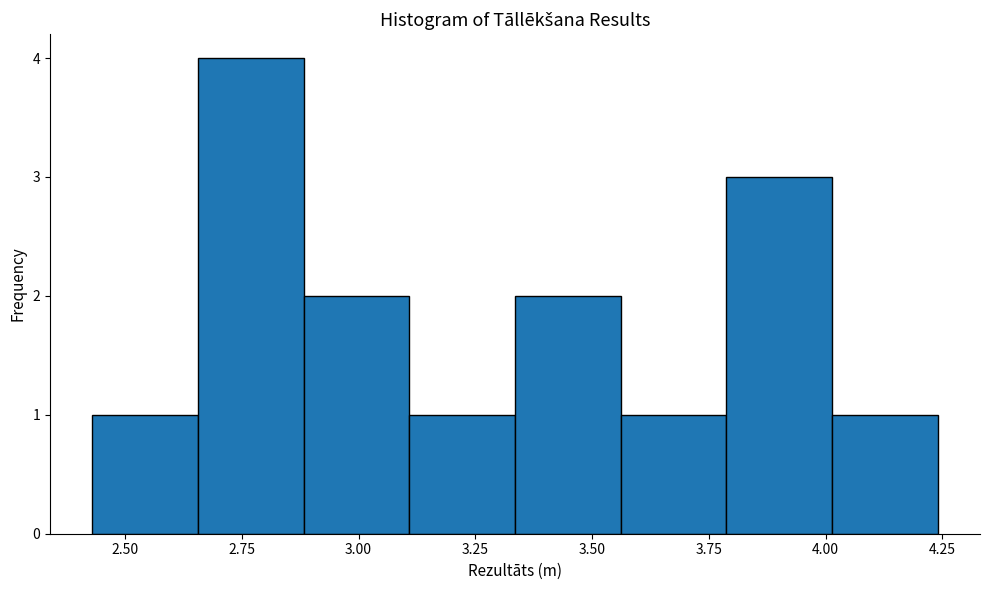

Reading left to right, list every bar in this chart as the range it spans on the x-axis followed by its height. Neither the bar edges nor the heights are printed on the chart, so give them approximately, as read against the axes.

2.45 to 2.65: 1
2.65 to 2.90: 4
2.90 to 3.10: 2
3.10 to 3.35: 1
3.35 to 3.55: 2
3.55 to 3.80: 1
3.80 to 4.00: 3
4.00 to 4.25: 1